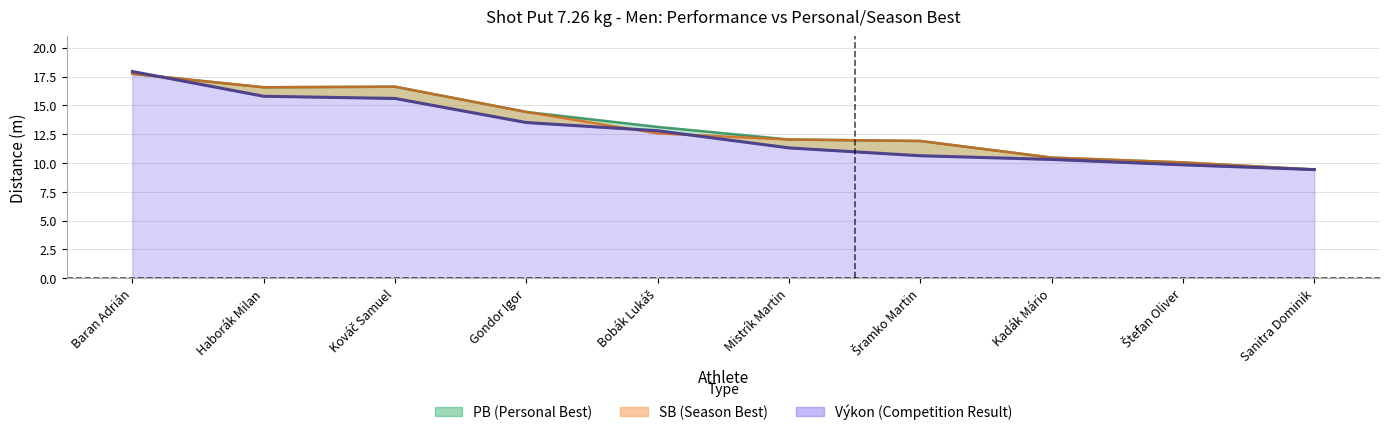

Reading right to left, list all the values displayed in this chart.

Výkon: 9.4	9.8	10.3	10.6	11.3	12.8	13.5	15.6	15.8	17.9
PB: 9.4	10.1	10.5	11.9	12.0	13.1	14.4	16.6	16.6	17.7
SB: 9.4	10.1	10.5	11.9	12.0	12.6	14.4	16.6	16.6	17.7